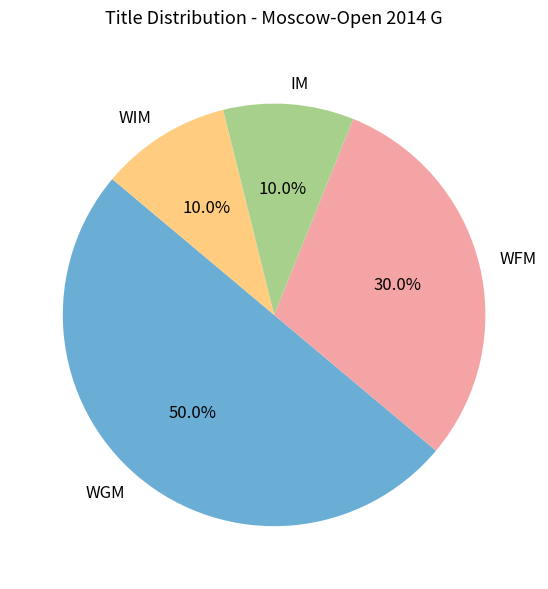

Which category has the biggest portion of the pie?

WGM